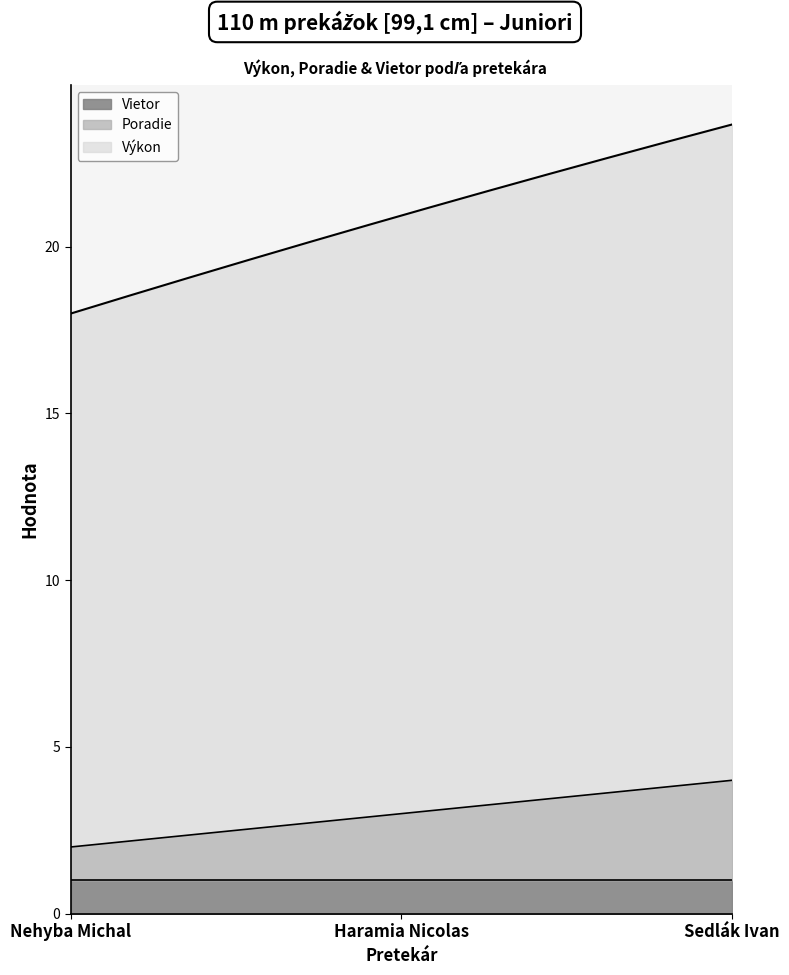

Which has a higher value, Sedlák Ivan or Haramia Nicolas?

Sedlák Ivan